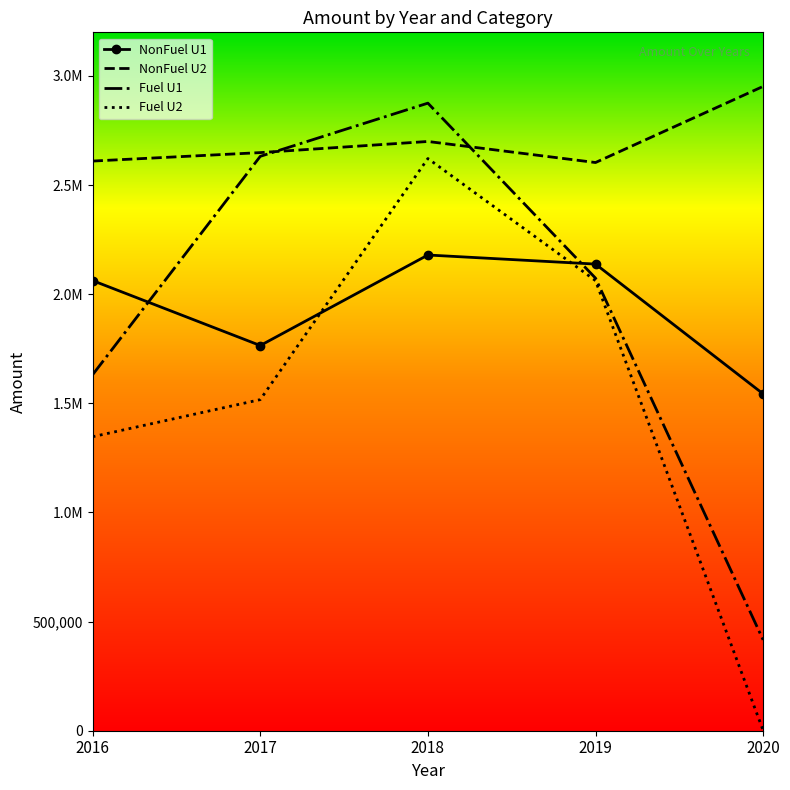

Between 2017 and 2020, which series saw the biggest shift?

Fuel U1